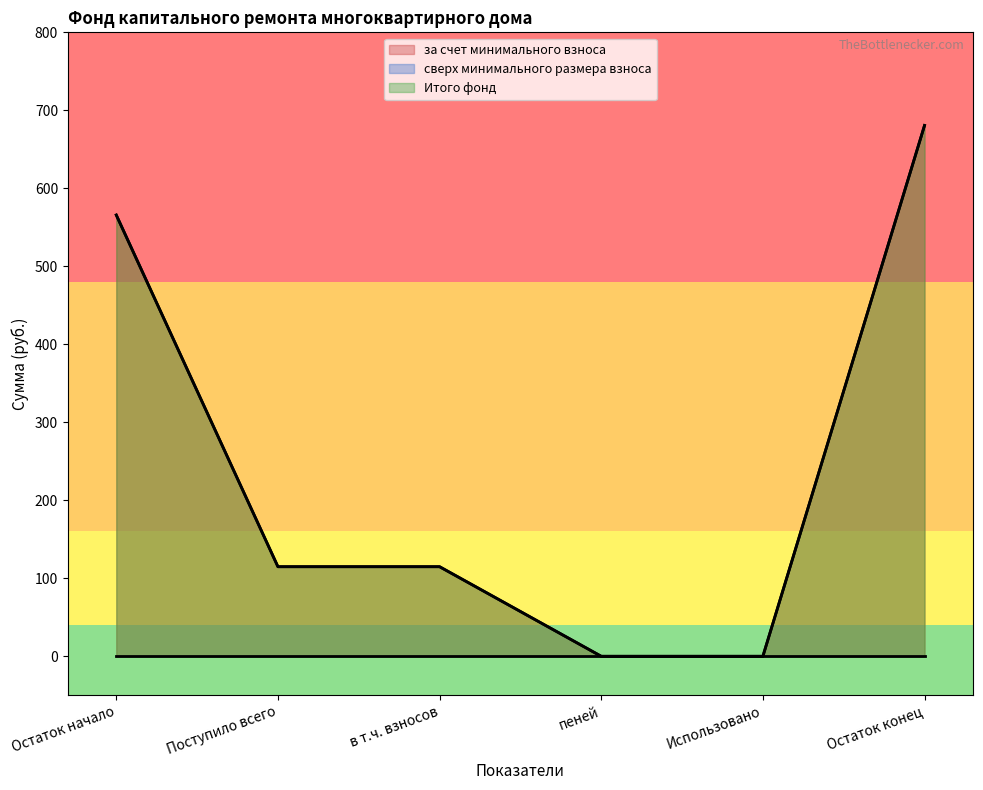

What is the sum of all за счет минимального взноса values?

1476.1